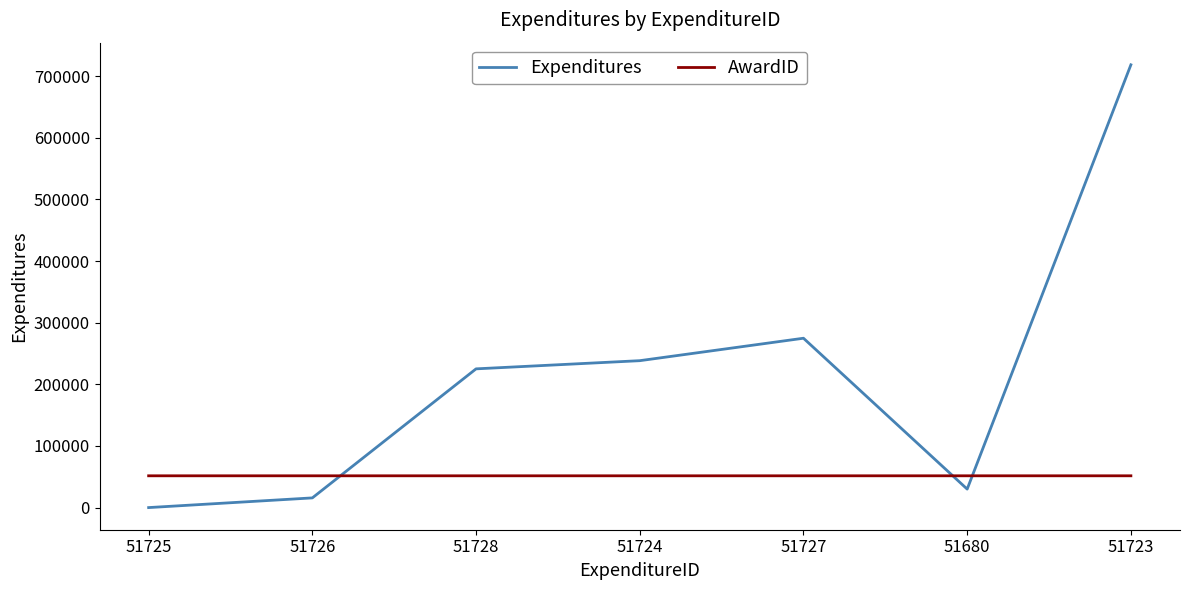

Is the value of AwardID at 51724 greater than the value of Expenditures at 51725?

Yes